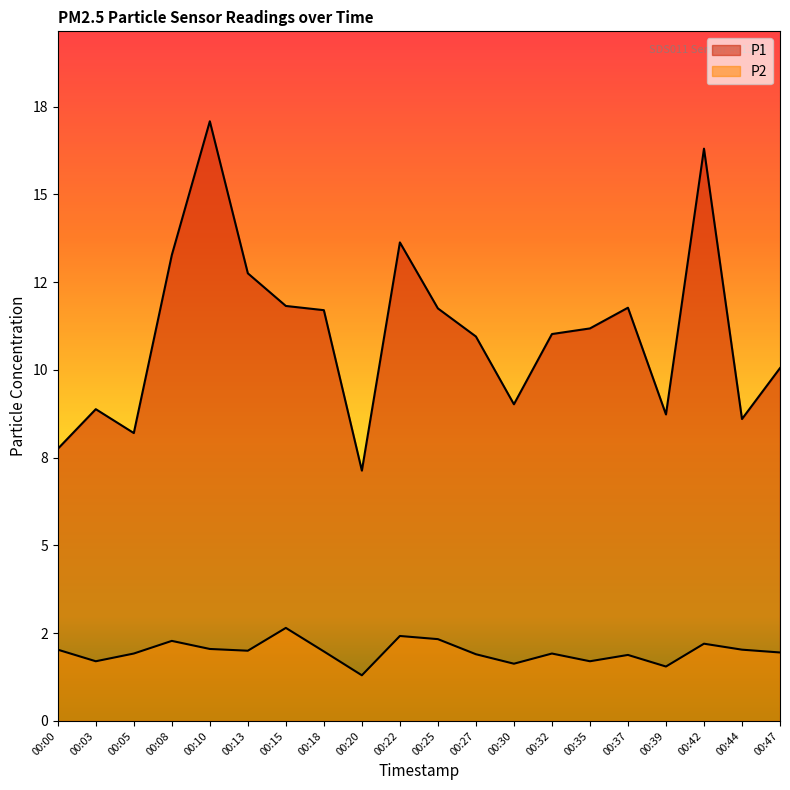

Does the chart display data point markers on the line(s)?

No